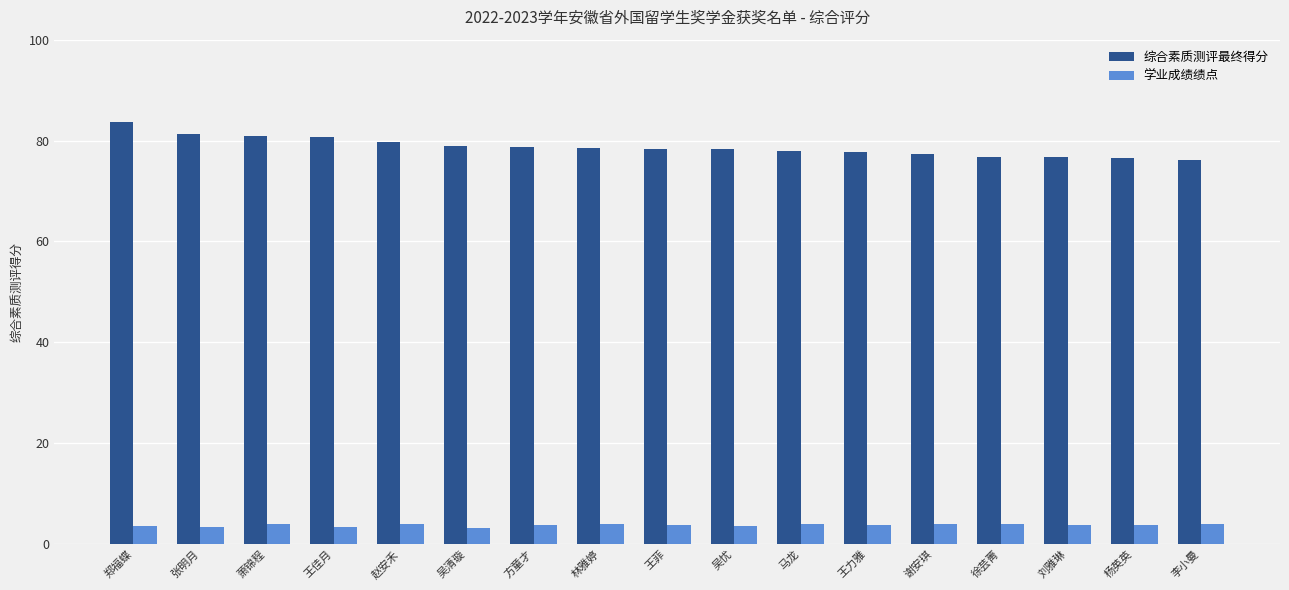

How many categories are shown in the chart?

17